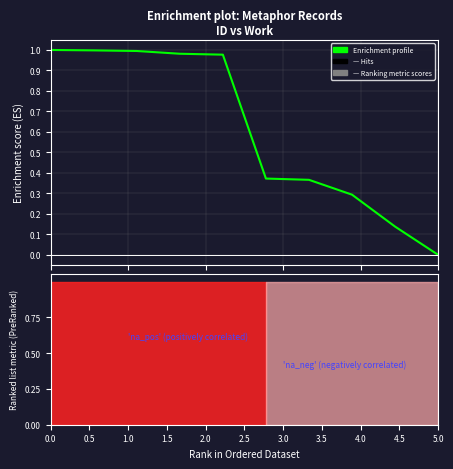

How many lines are shown in the chart?

1